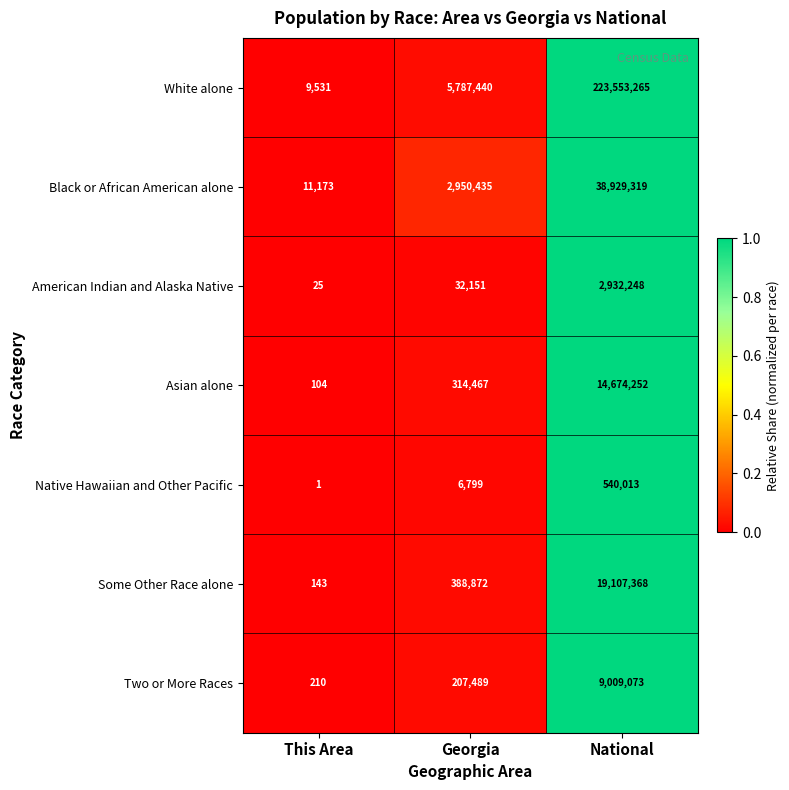

The value of American Indian and Alaska Native at National is 3822754. True or false?

False